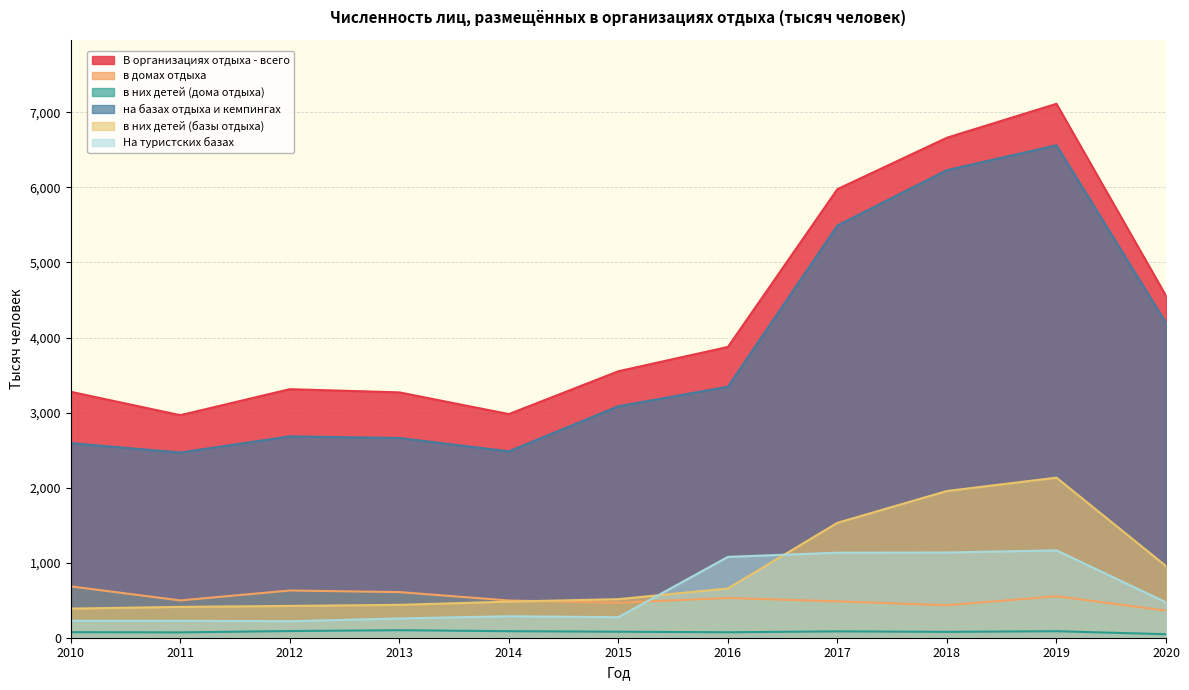

True or false: В организациях отдыха - всего and в них детей (дома отдыха) intersect in this chart.

False